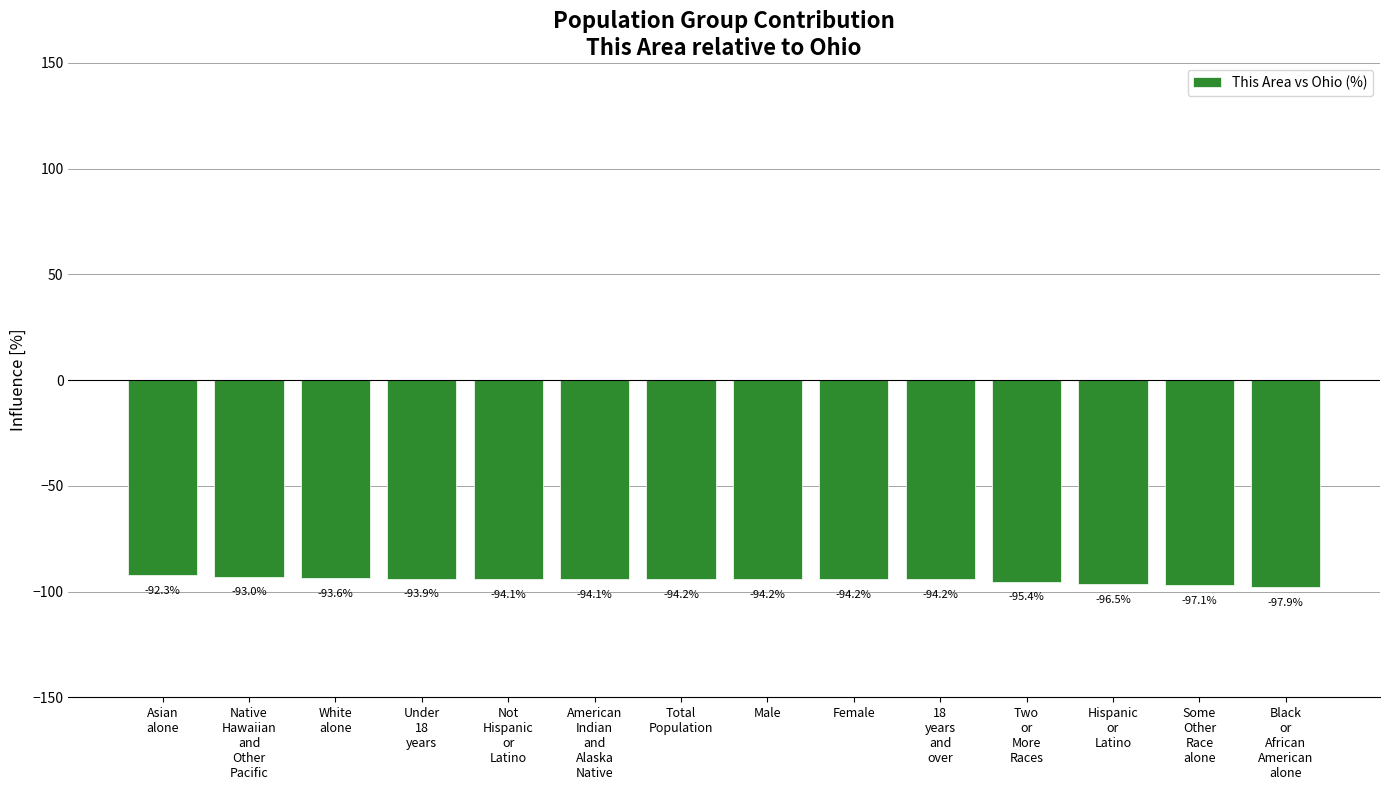

What is the value of the 9th bar from the left?

-94.2